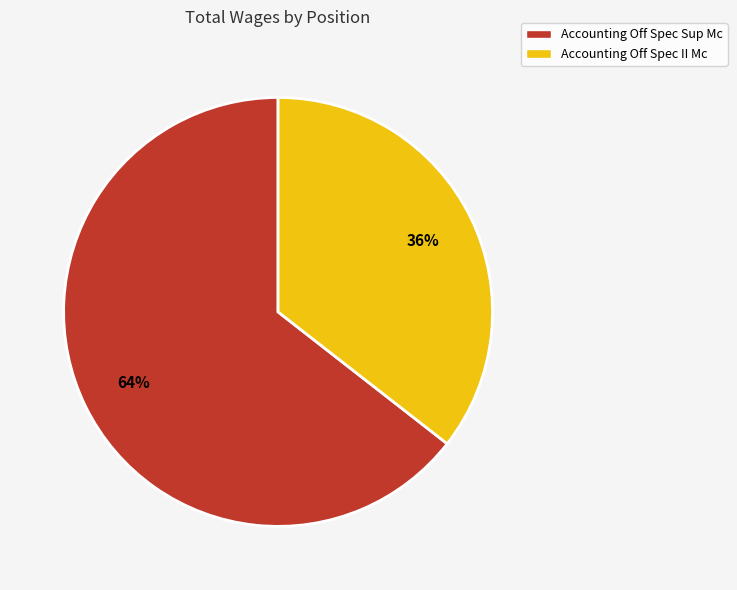

True or false: Accounting Off Spec Sup Mc accounts for 58% of the total.

False